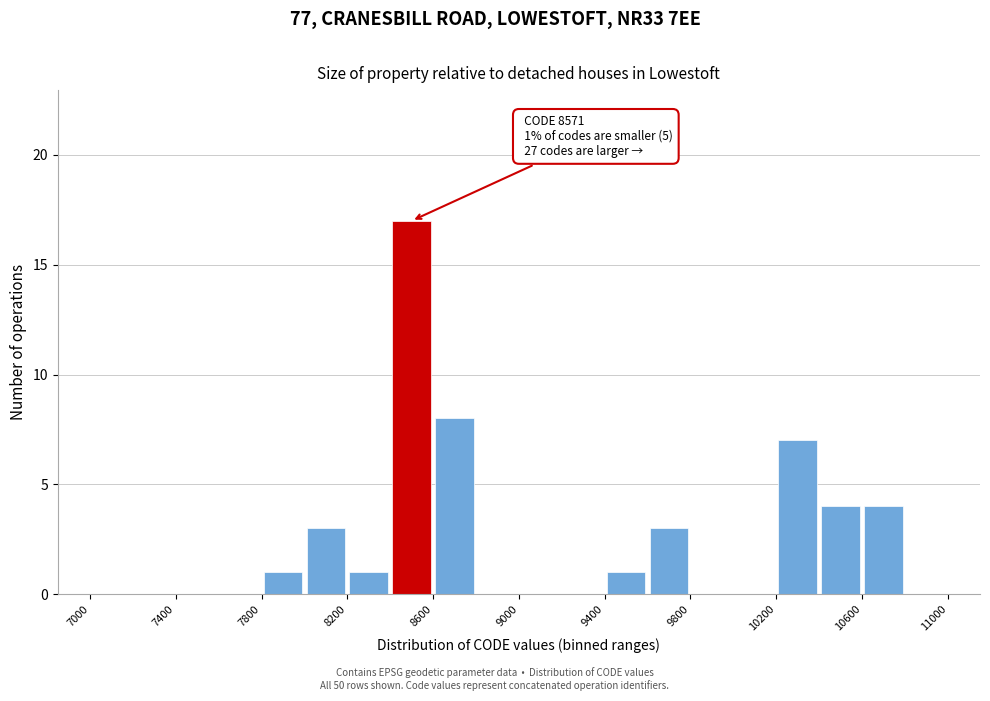

Which range on the x-axis has the tallest bar?

8400 to 8600